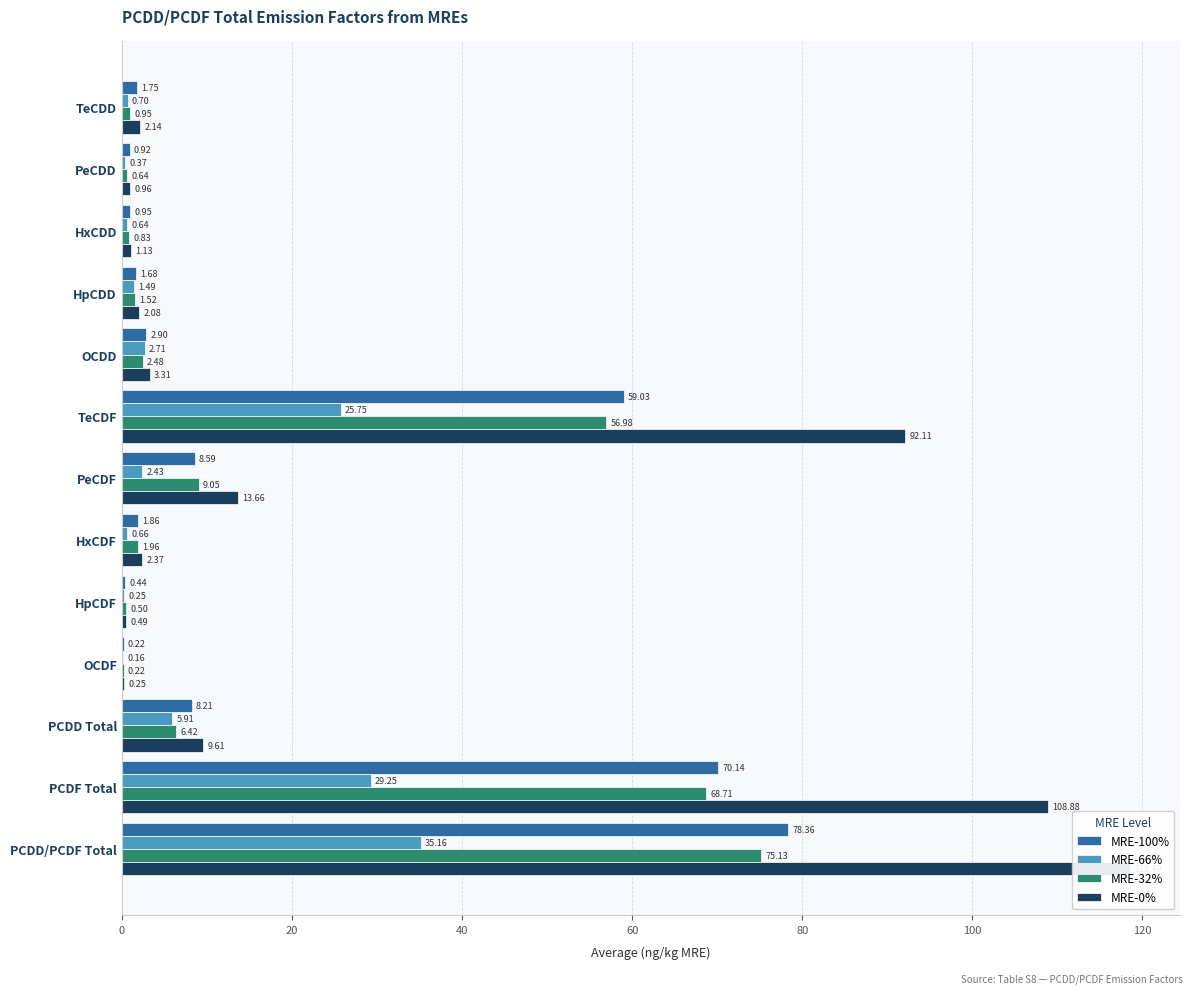

Which series has the widest spread of values?

MRE-0%